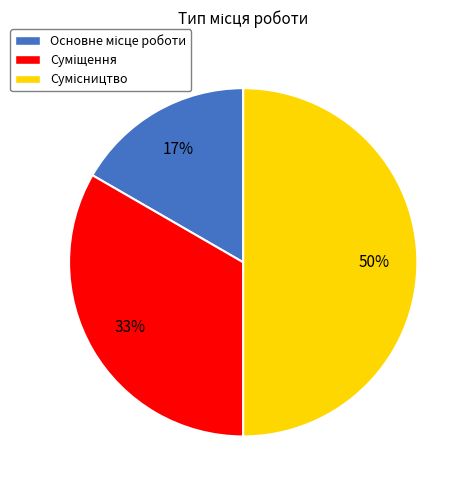

To the nearest percent, what is the difference between the largest and smallest slice percentages?

33%